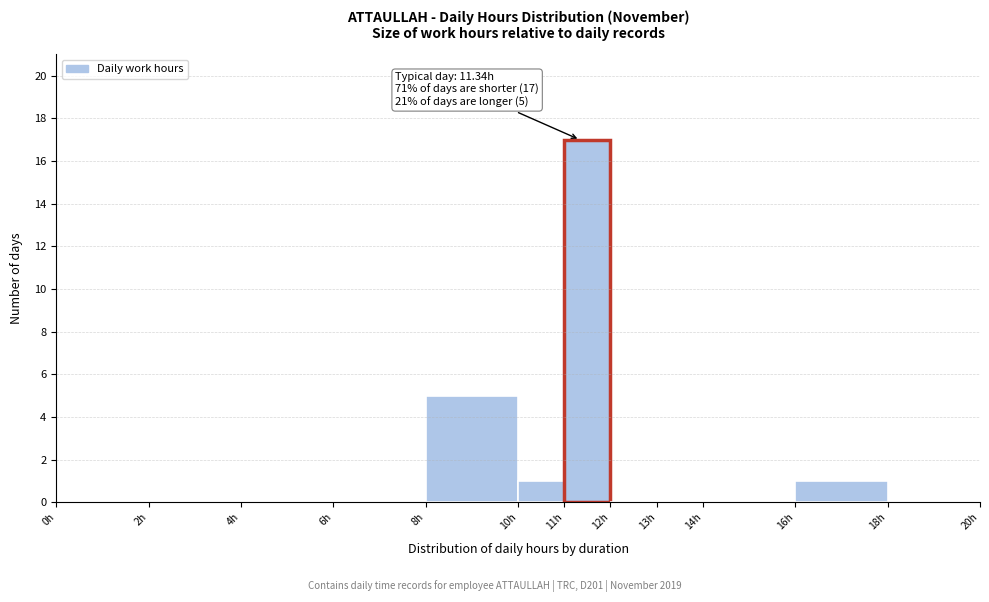

Which range on the x-axis has the tallest bar?

11 to 12